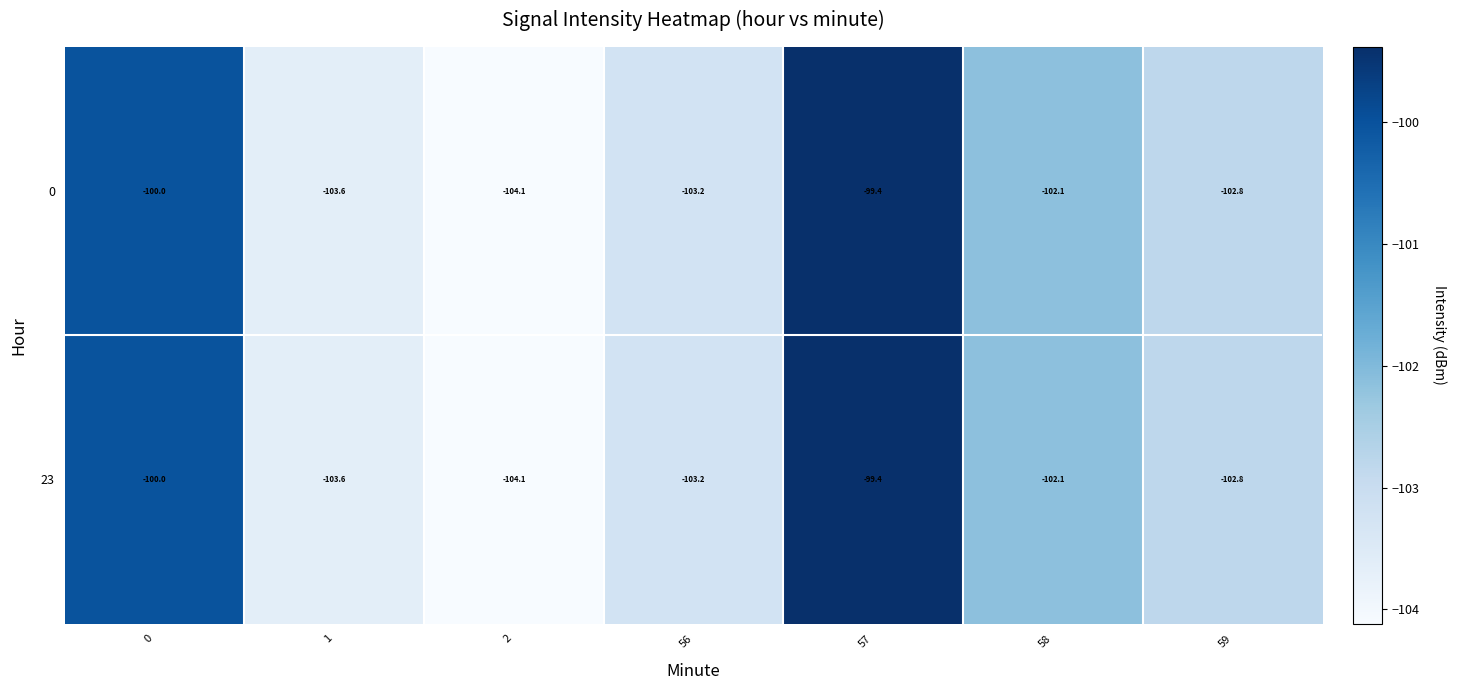

What value does the 23 series have at 0?

-100.0